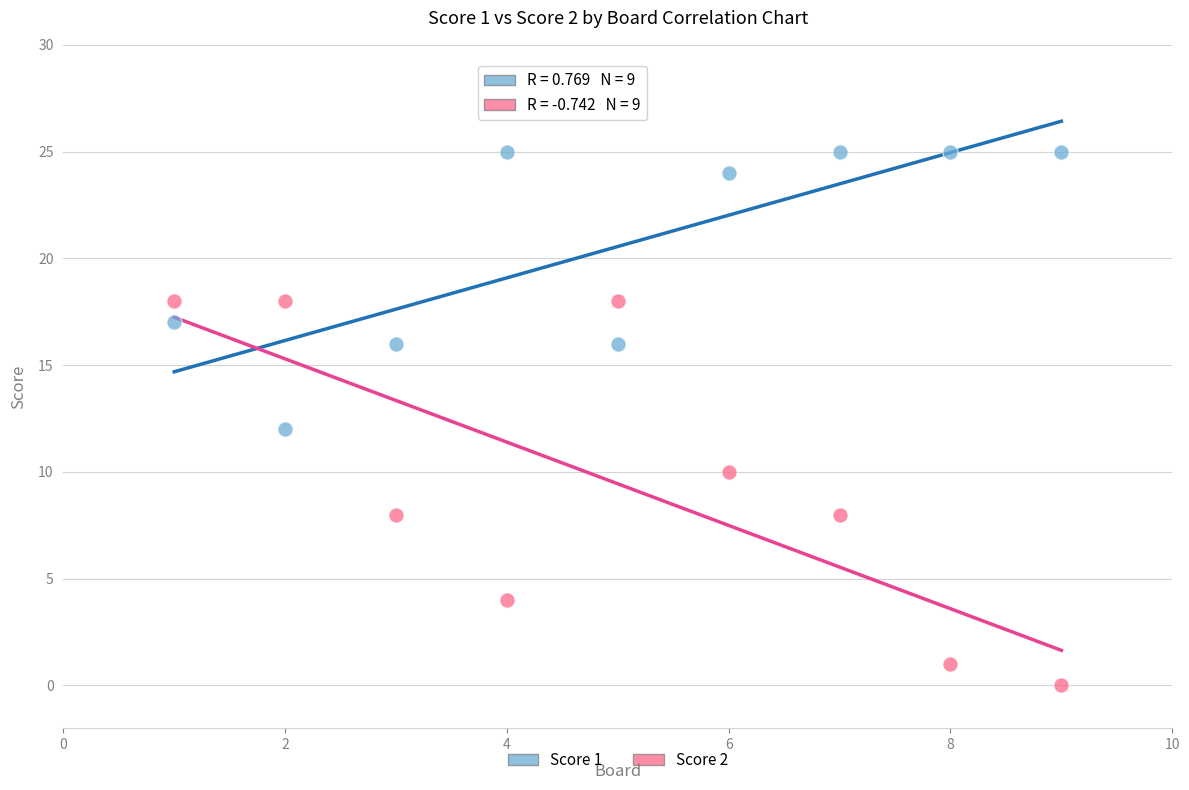

Across all data points, what is the range of X values (max minus min)?

8